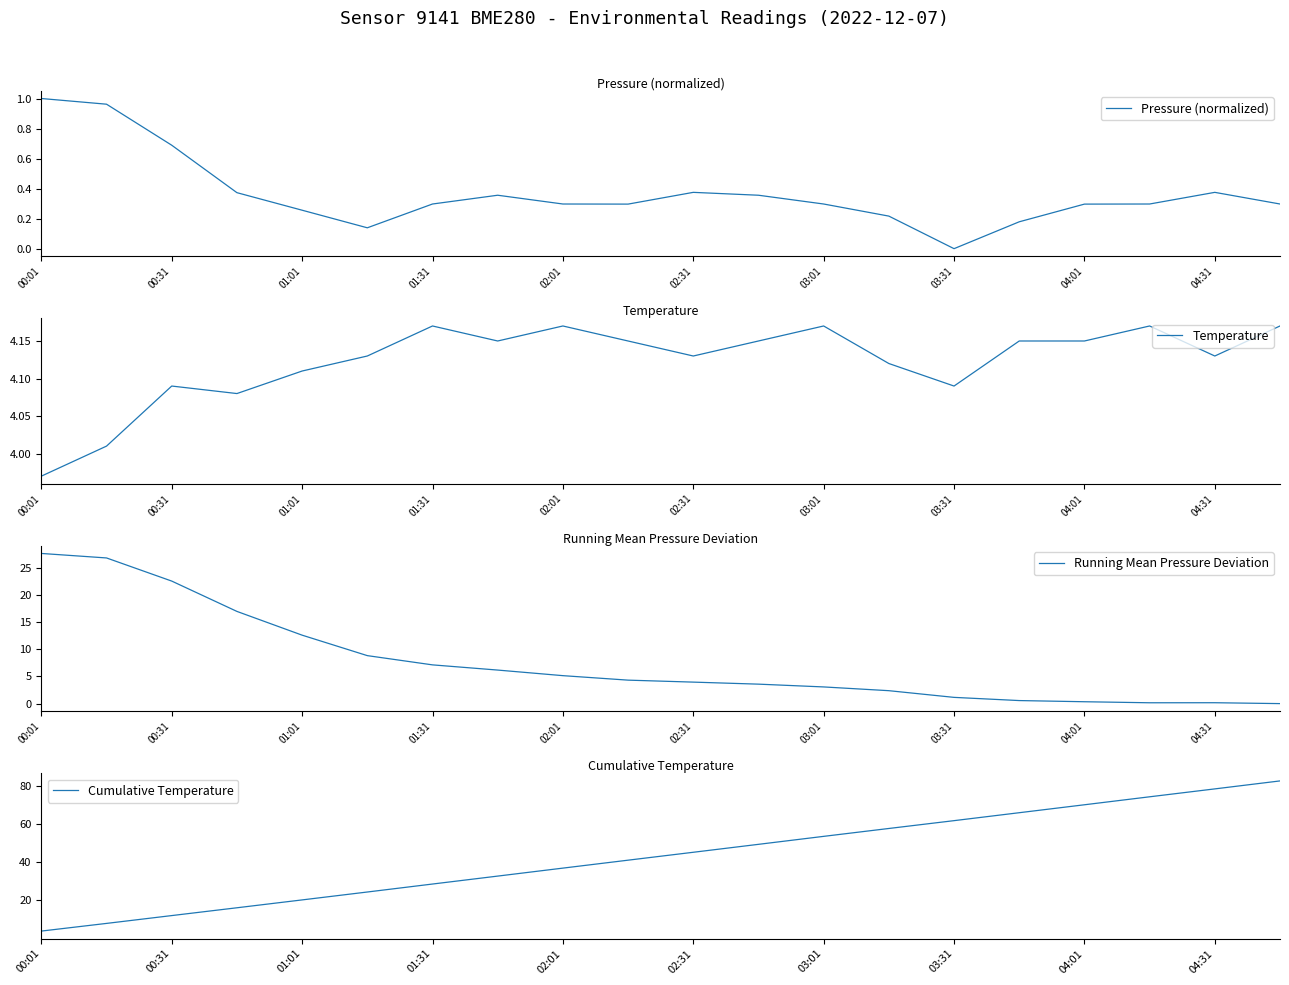

What is the greatest value displayed?

82.5